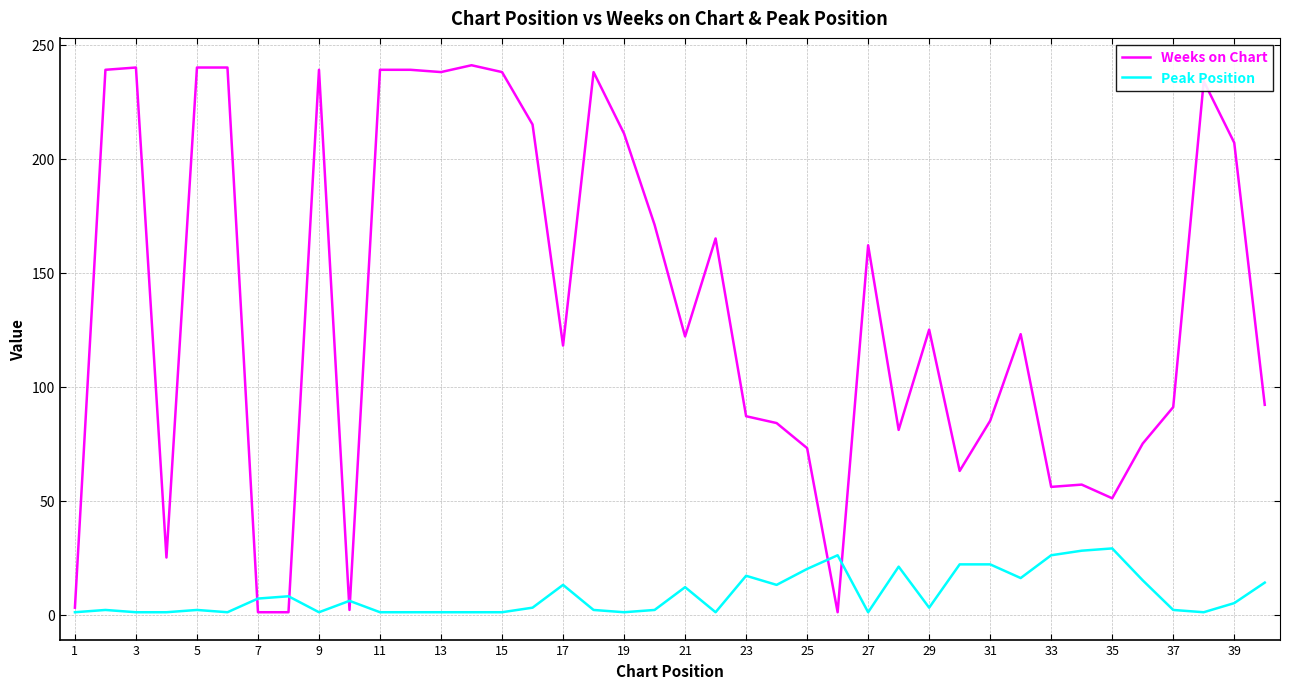

List the series in order of their peak value, lowest first.

Peak Position, Weeks on Chart